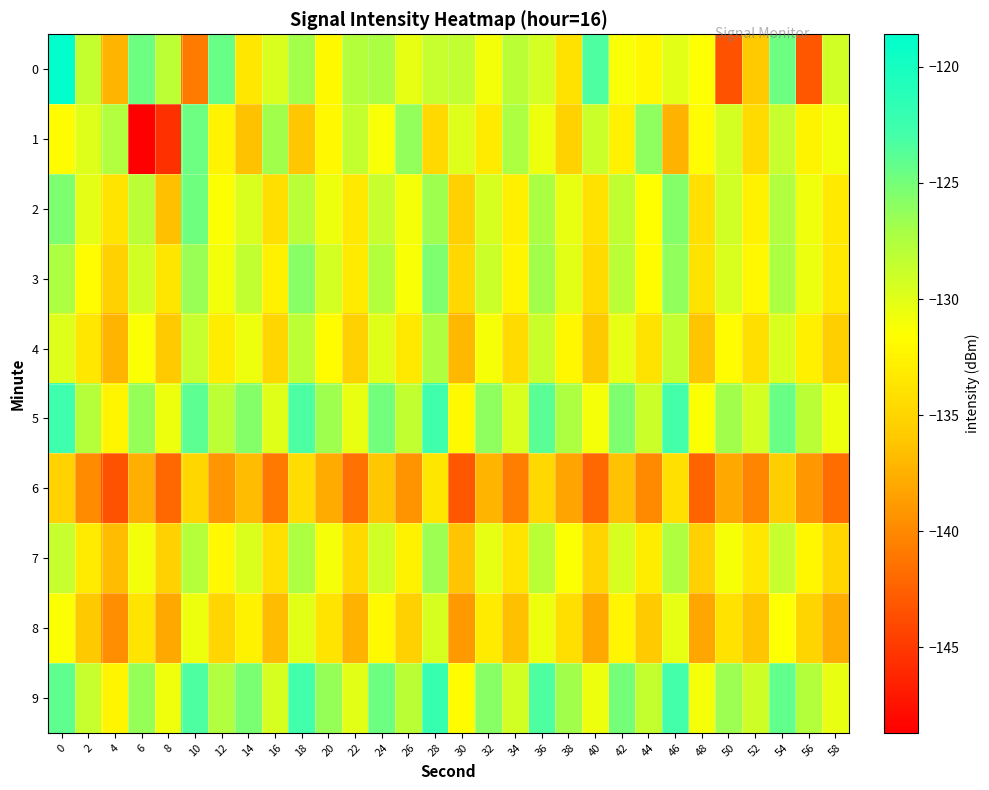

List the series in order of their peak value, lowest first.

6, 8, 4, 7, 3, 2, 1, 5, 9, 0